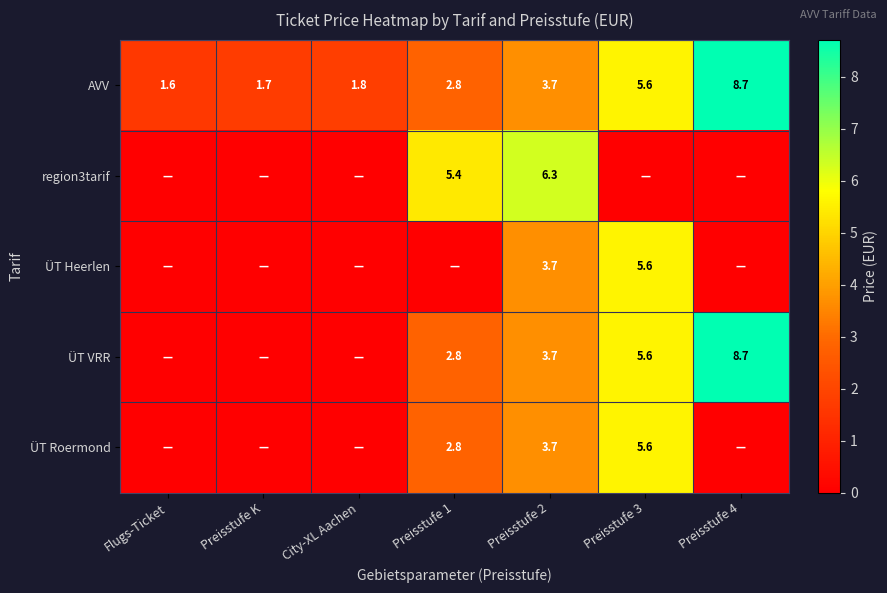

What is the approximate value of AVV at Preisstufe 4?

8.7